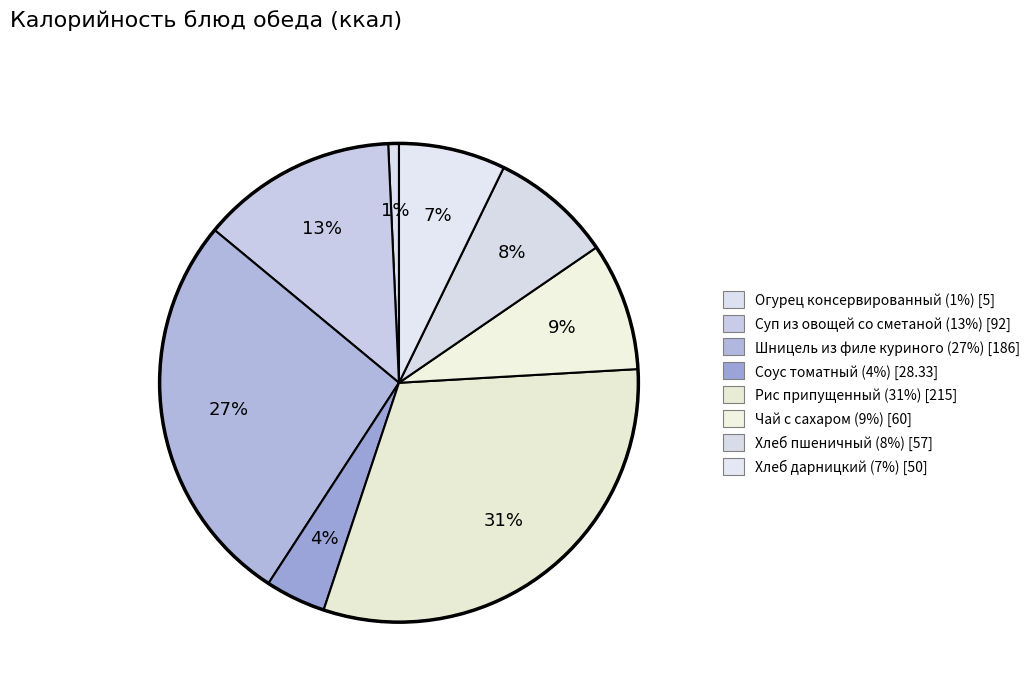

How many segments does this pie chart have?

8